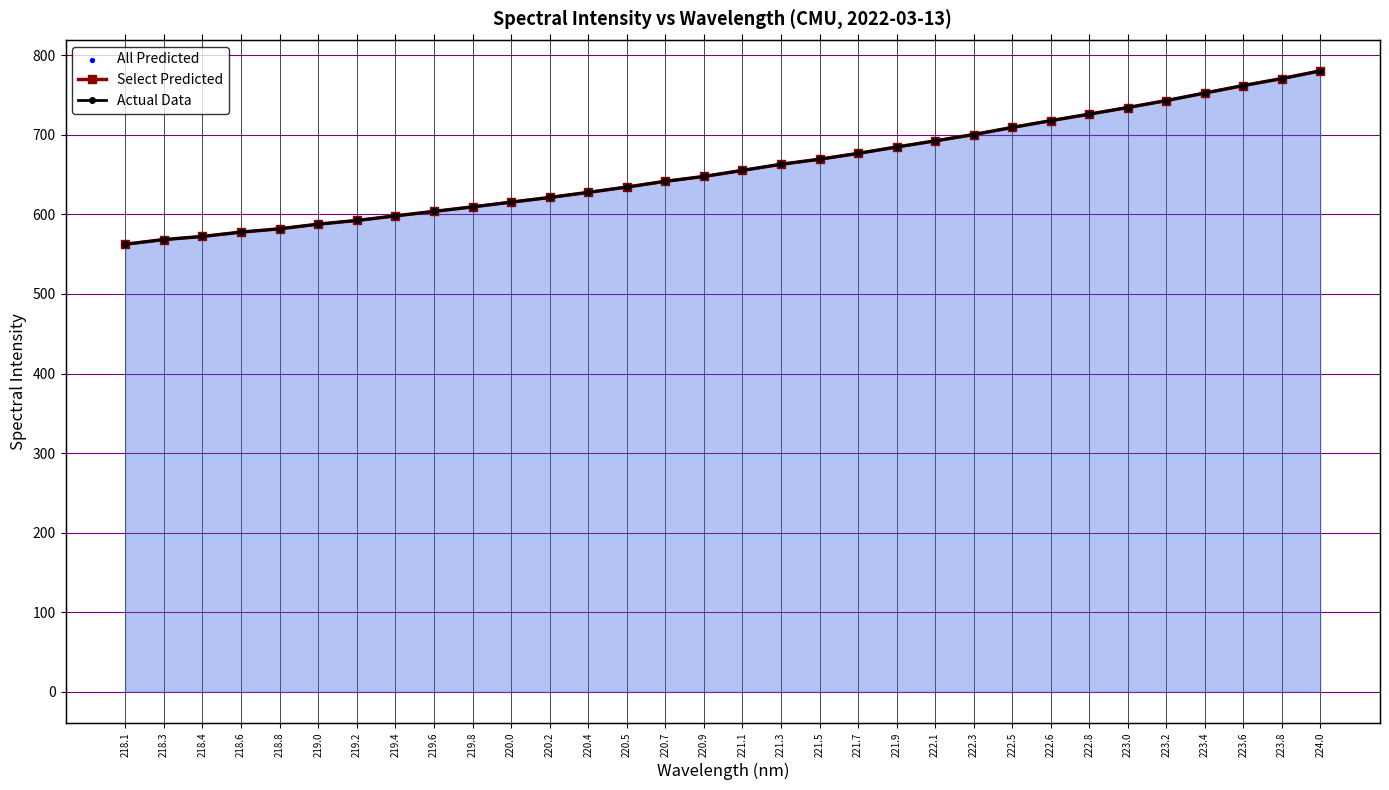

At how many categories does at least one series exceed 771?

1